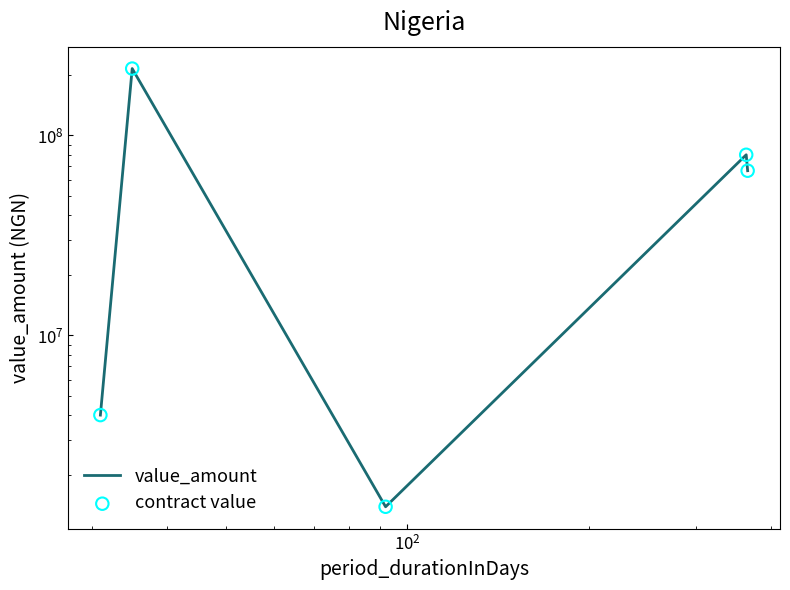

Which series has the largest total across all categories?

value_amount